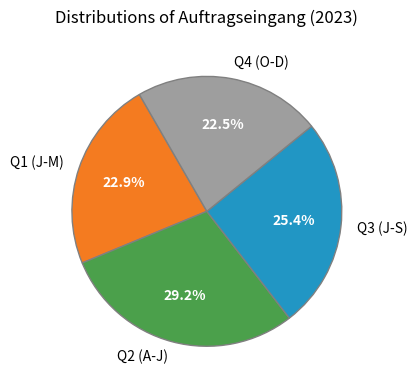

What portion of the pie excludes Q1 (J-M)?

77.1%